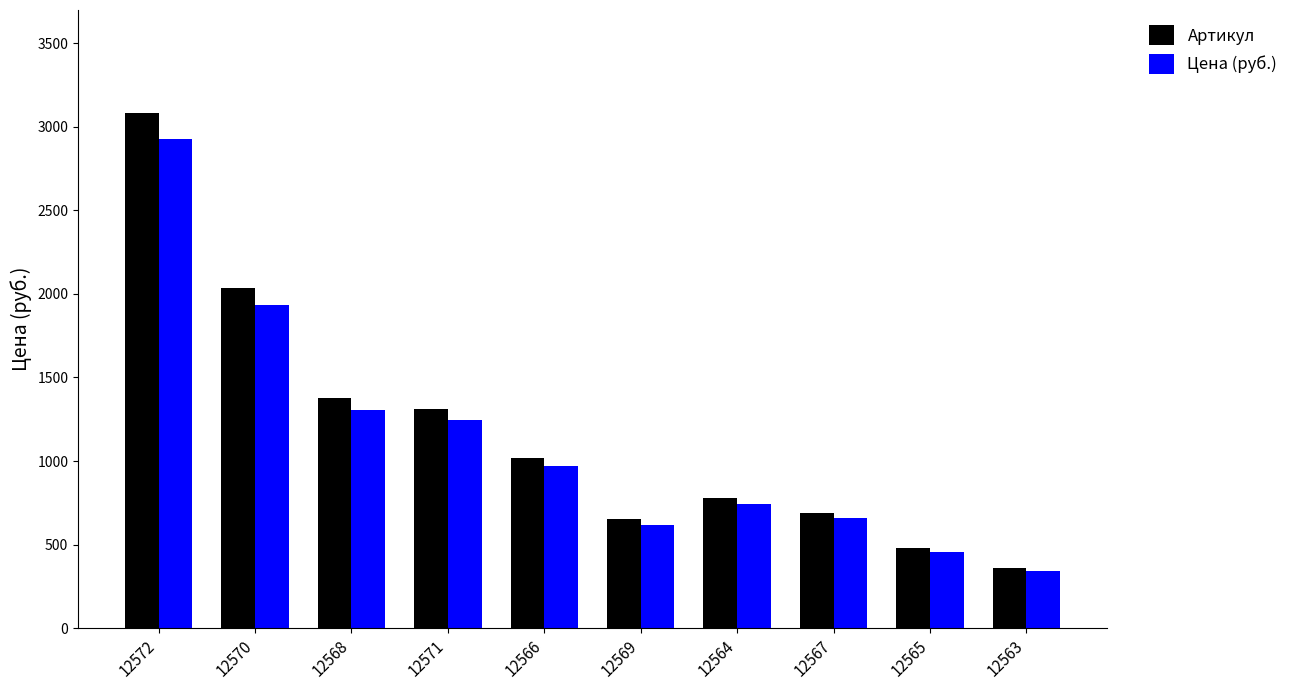

Which category has the lowest value across all series?

12563